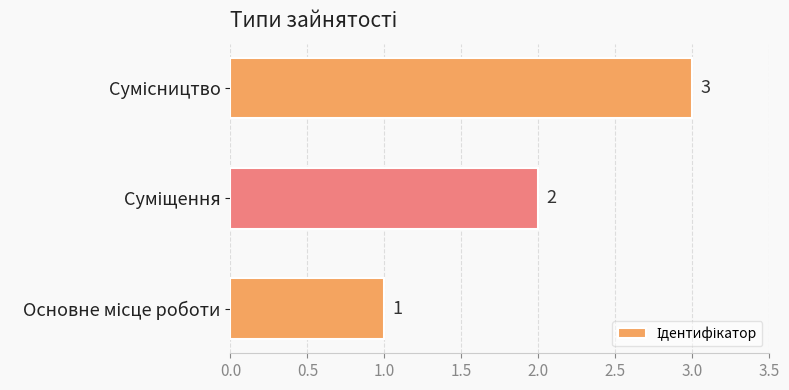

How many values are between 1 and 3?

3